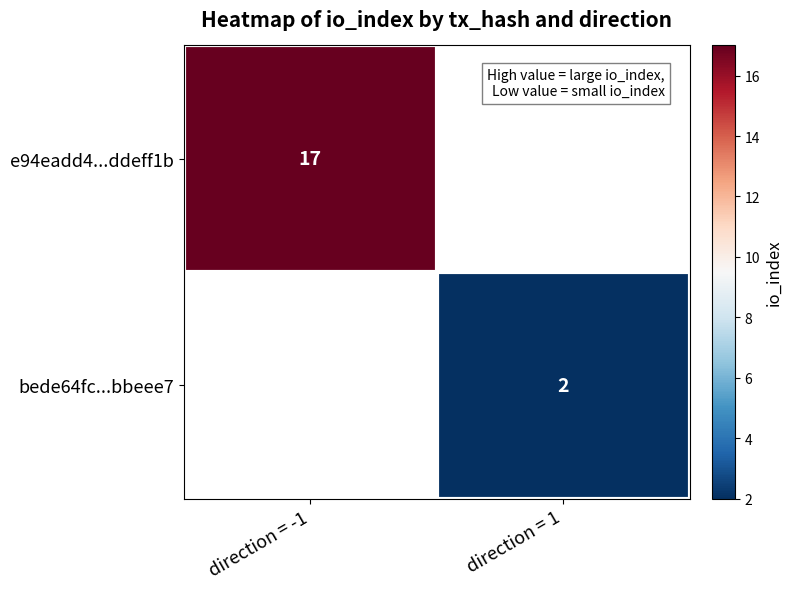

Which category has the lowest value across all series?

direction = 1